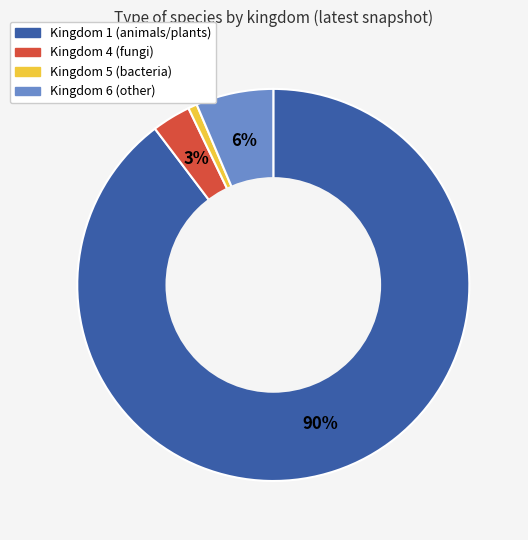

Does any single category account for the majority?

Yes